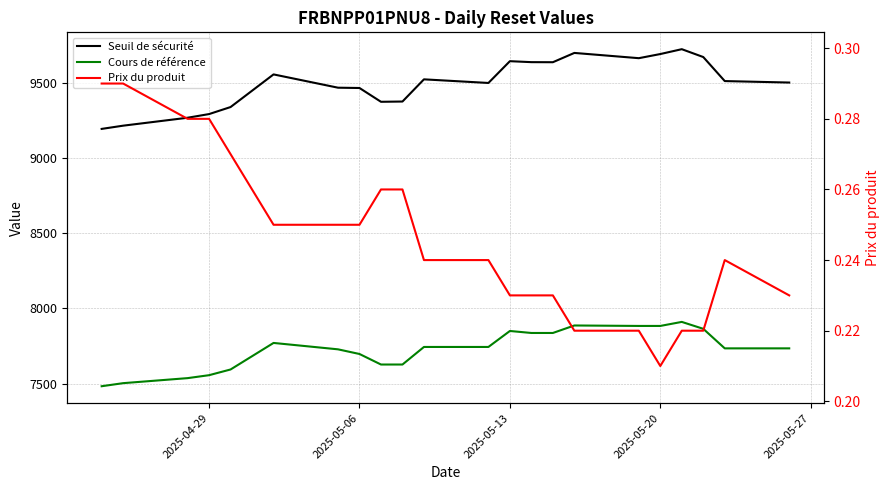

Reading left to right, transcribe all the data shown in this chart.

Seuil de sécurité: 9195.0	9216.5	9269.3	9293.7	9340.5	9557.7	9469.2	9467.2	9375.4	9377.2	9524.8	9500.7	9645.7	9639.3	9638.8	9700.6	9665.7	9693.2	9725.5	9673.3	9513.3	9503.5
Cours de référence: 7482.4	7502.8	7536.3	7555.9	7593.9	7770.5	7727.9	7696.9	7626.8	7626.8	7743.8	7743.8	7850.1	7836.8	7836.8	7886.7	7883.6	7883.6	7910.5	7864.4	7734.4	7734.4
Prix du produit: 0.3	0.3	0.3	0.3	0.3	0.2	0.2	0.2	0.3	0.3	0.2	0.2	0.2	0.2	0.2	0.2	0.2	0.2	0.2	0.2	0.2	0.2